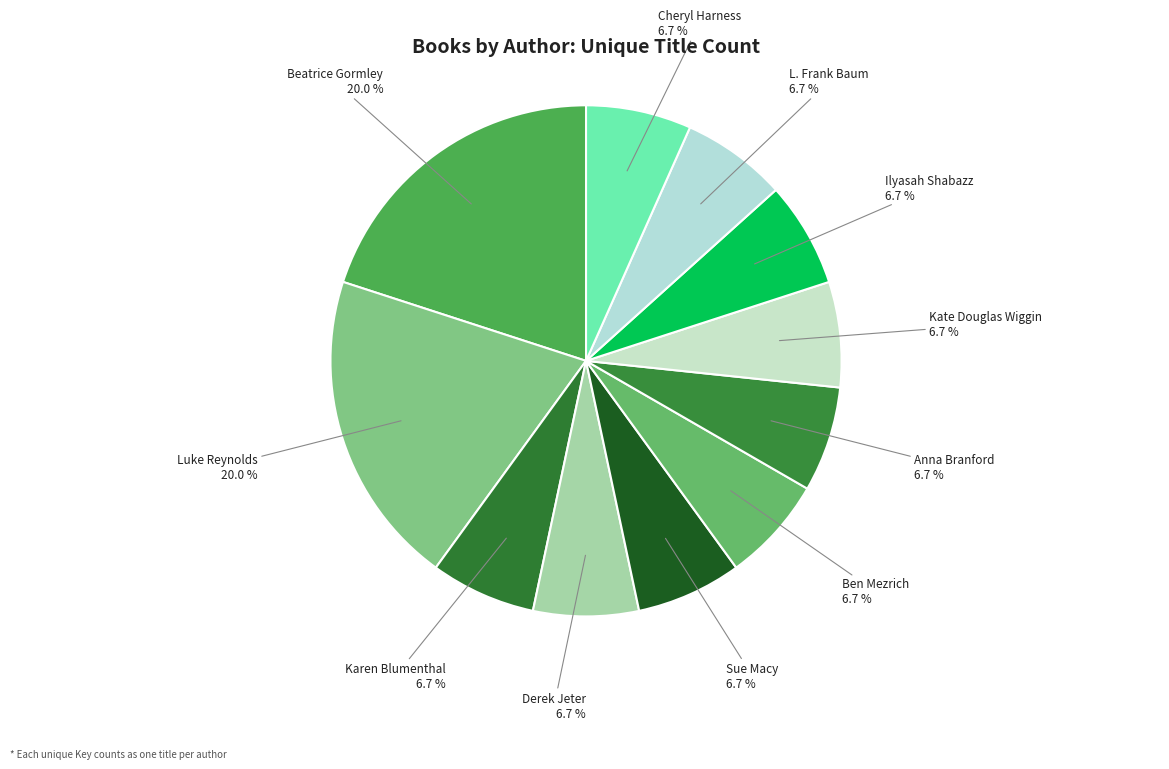

How many slices are in this pie chart?

11